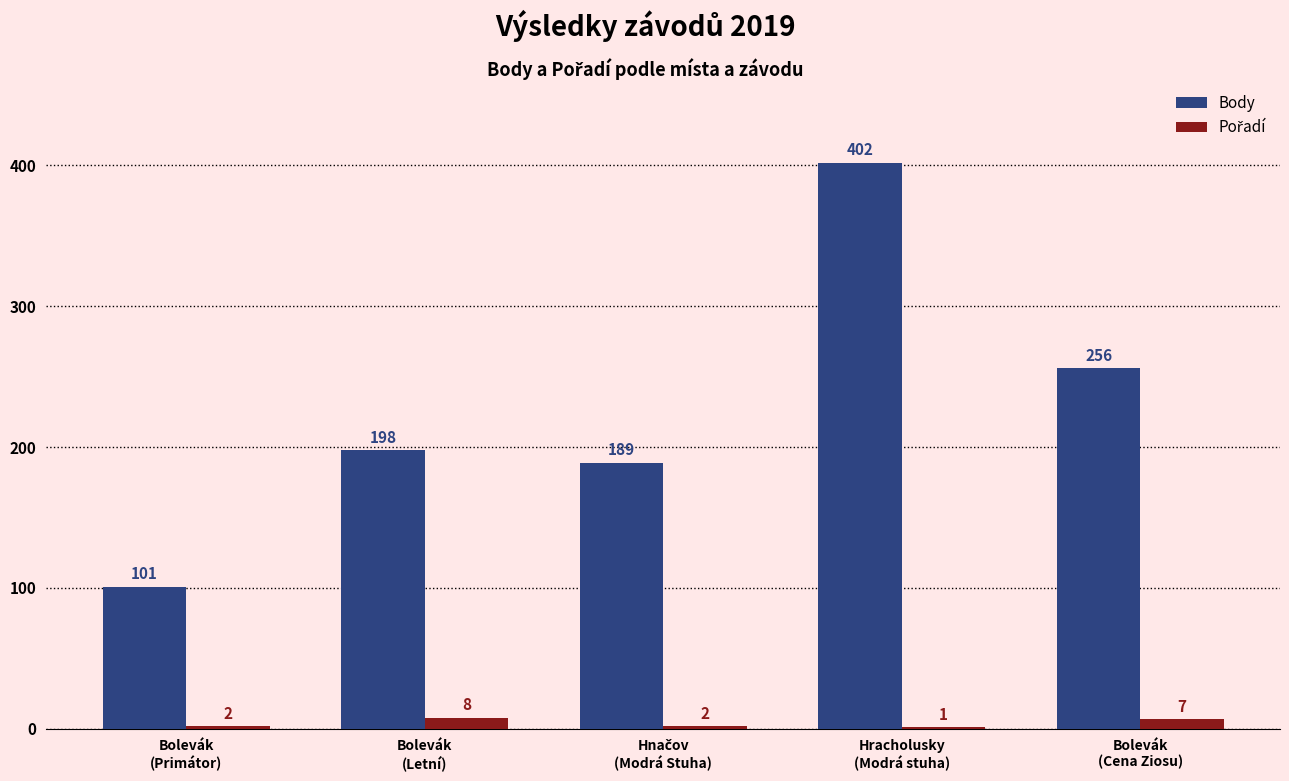

Are the bars grouped side by side (vs. stacked)?

Yes